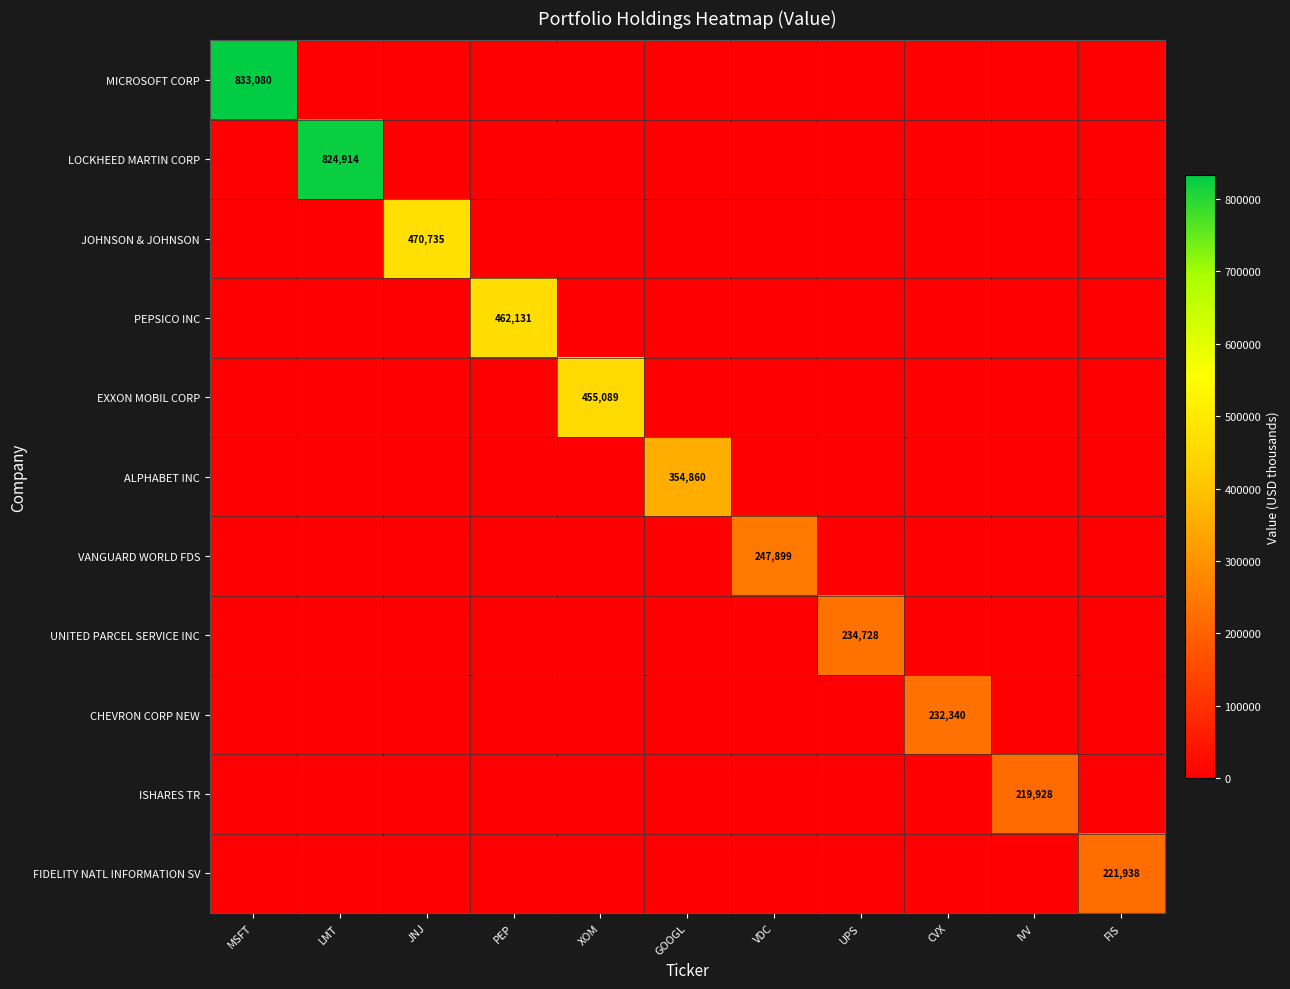

Count the number of categories in the chart.

11